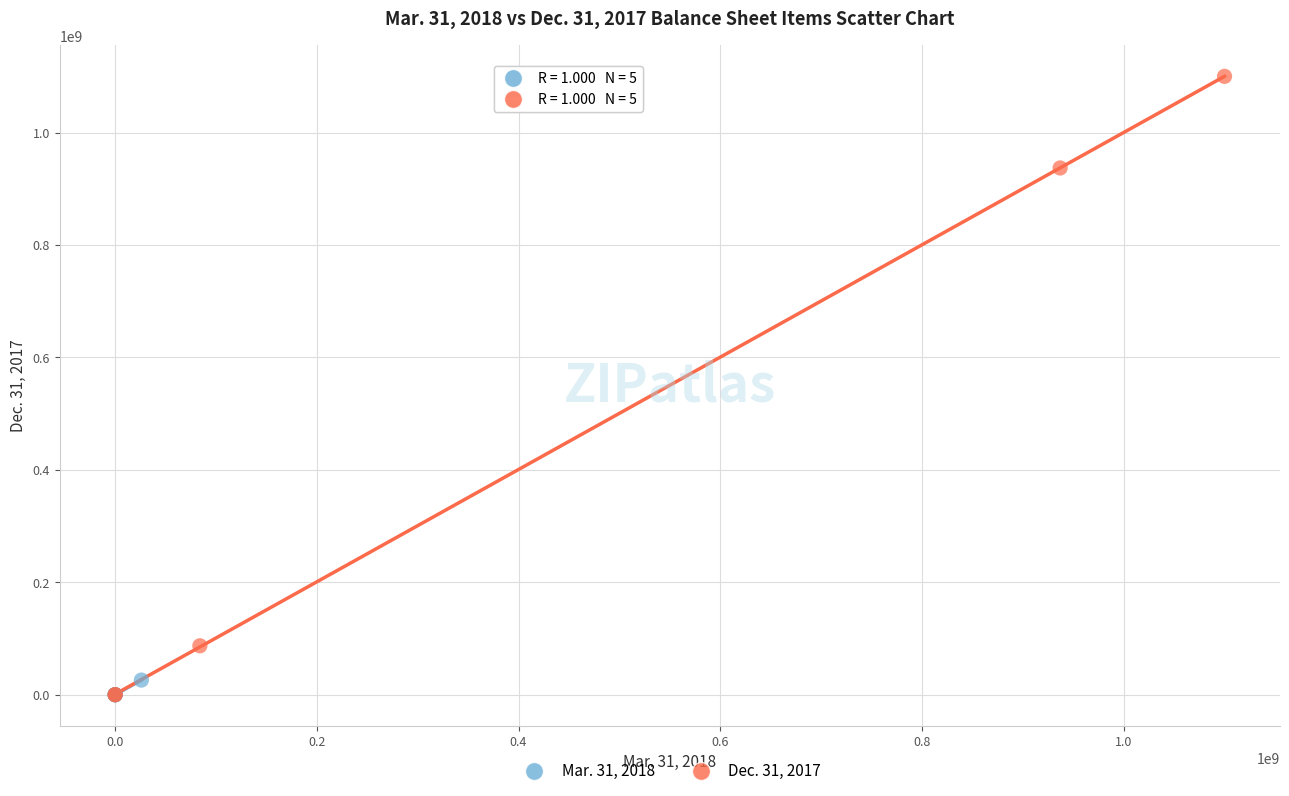

Which series has the widest spread of Y values?

Dec. 31, 2017